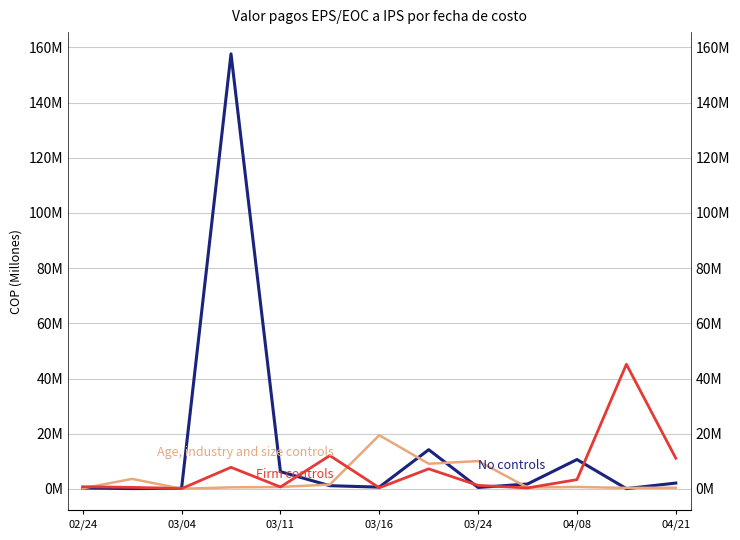

List the series in order of their overall mean, lowest first.

Age, industry and size controls, Firm controls, No controls